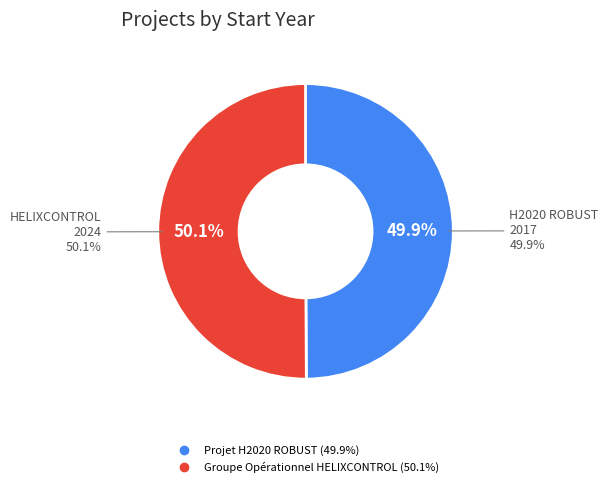

True or false: Projet H2020 ROBUST accounts for 56% of the total.

False